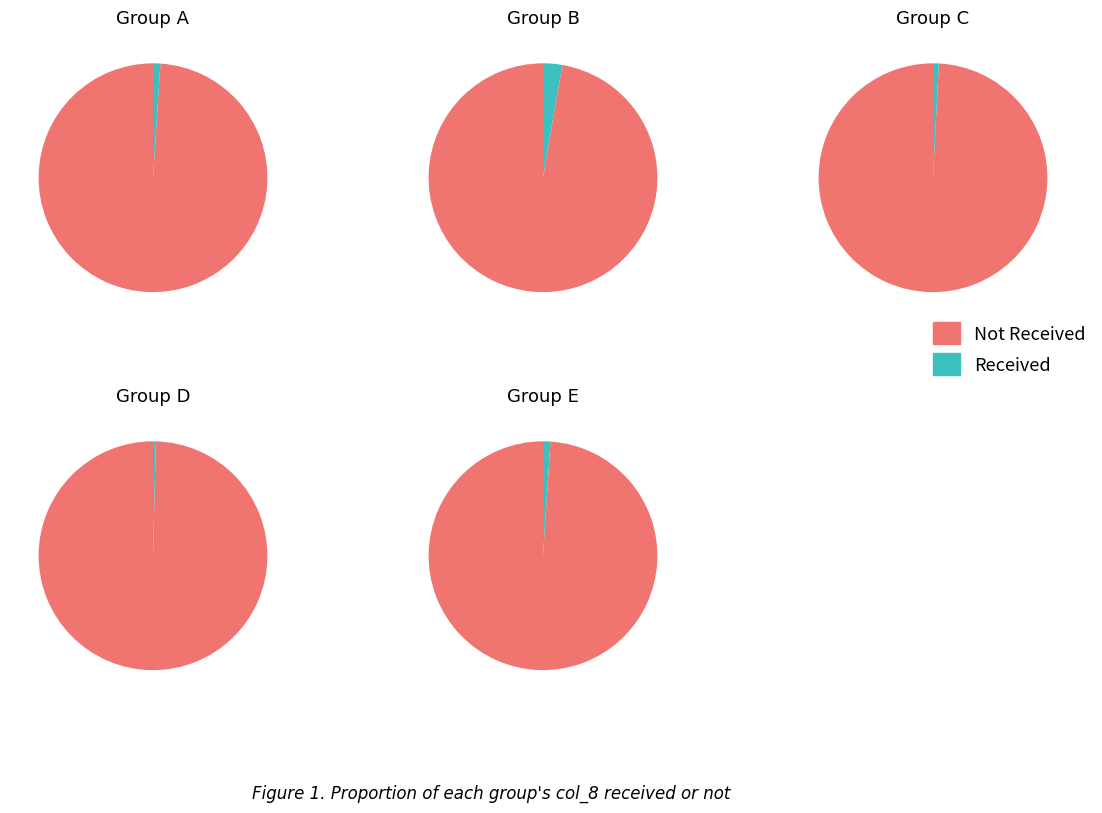

What portion of the pie excludes 35?

97.5%